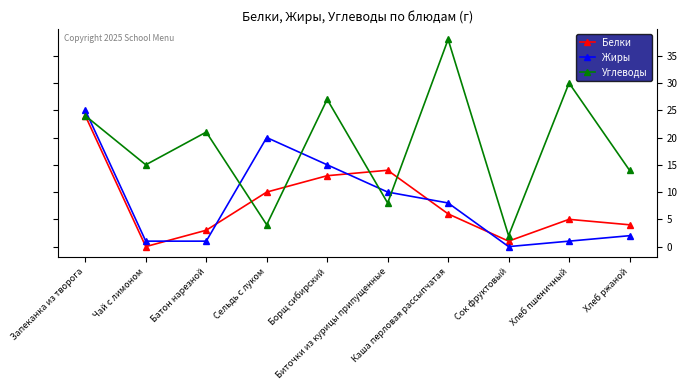

What is the maximum value for Углеводы?

38